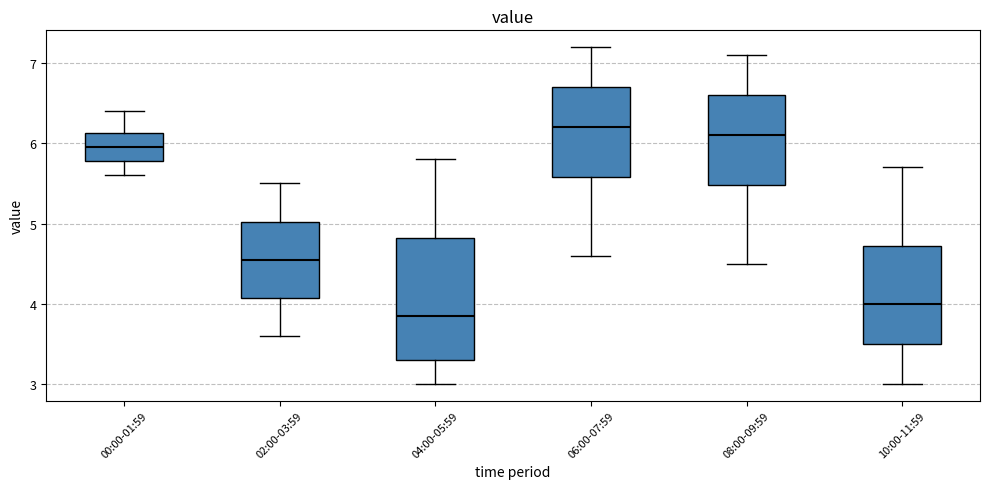

Which box has the lowest median line?

04:00-05:59